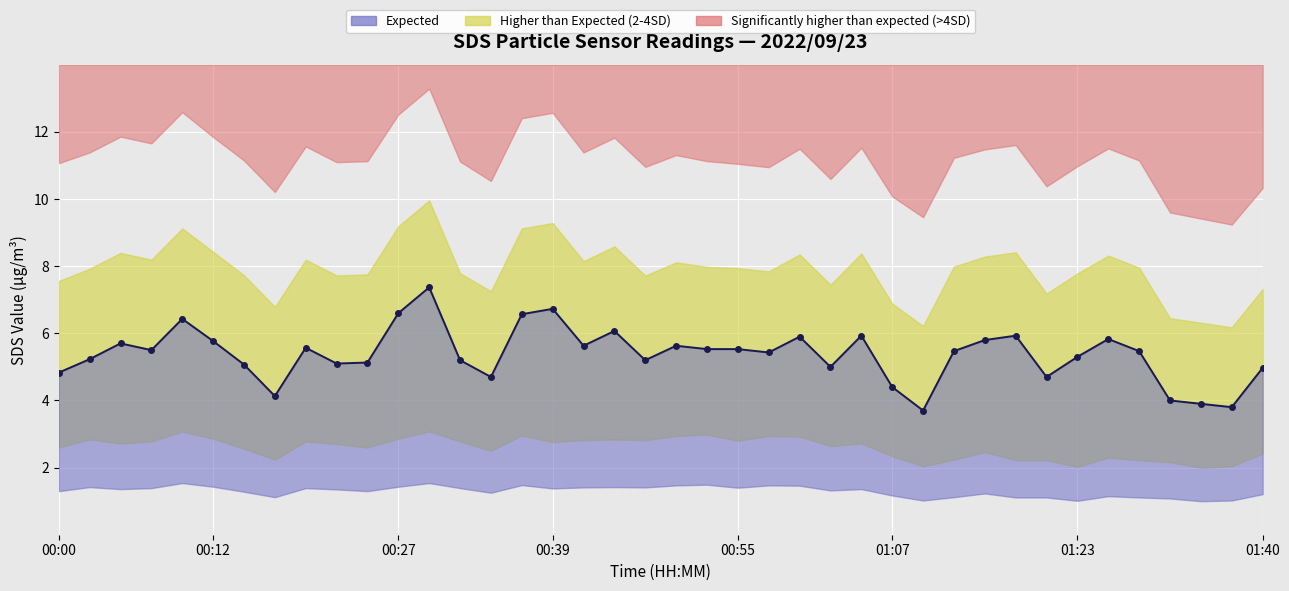

The value at 01:23 is 7.9. True or false?

False